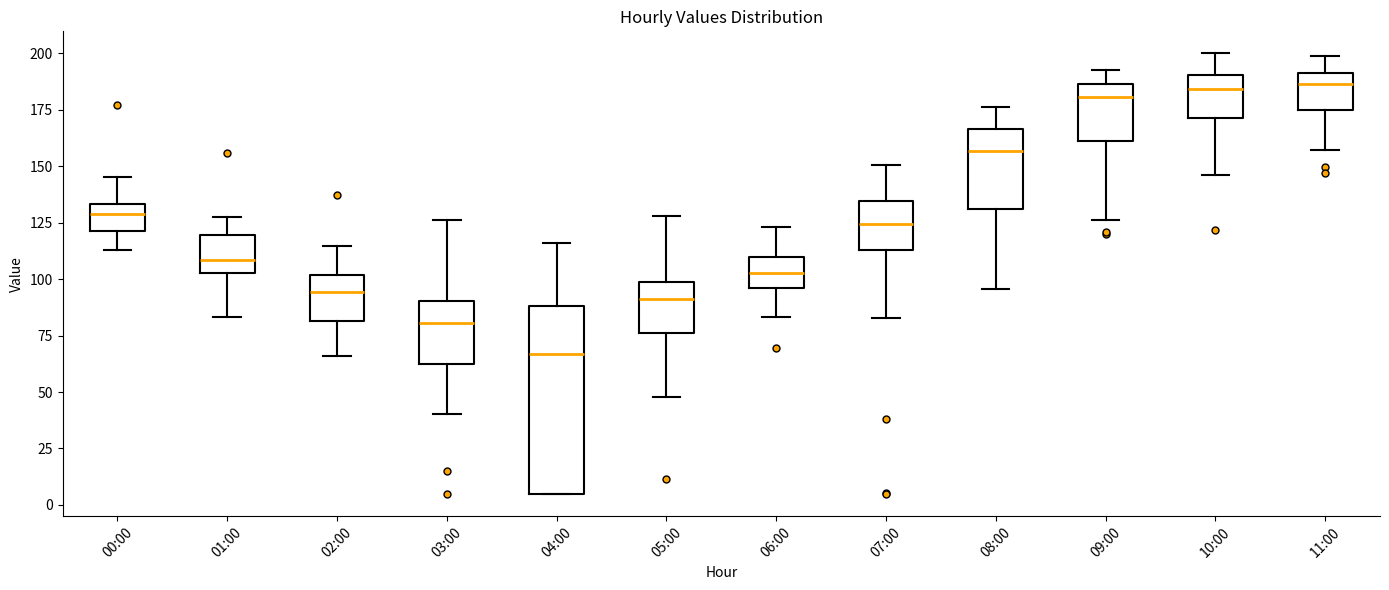

Which box has the lowest median line?

04:00